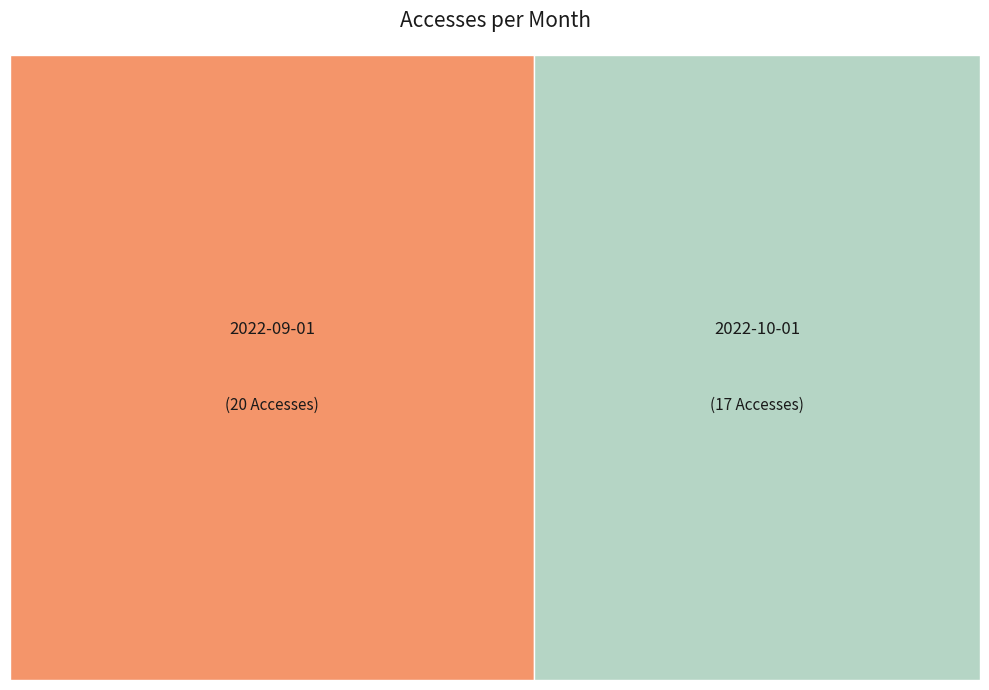

Count the number of slices in the pie.

2